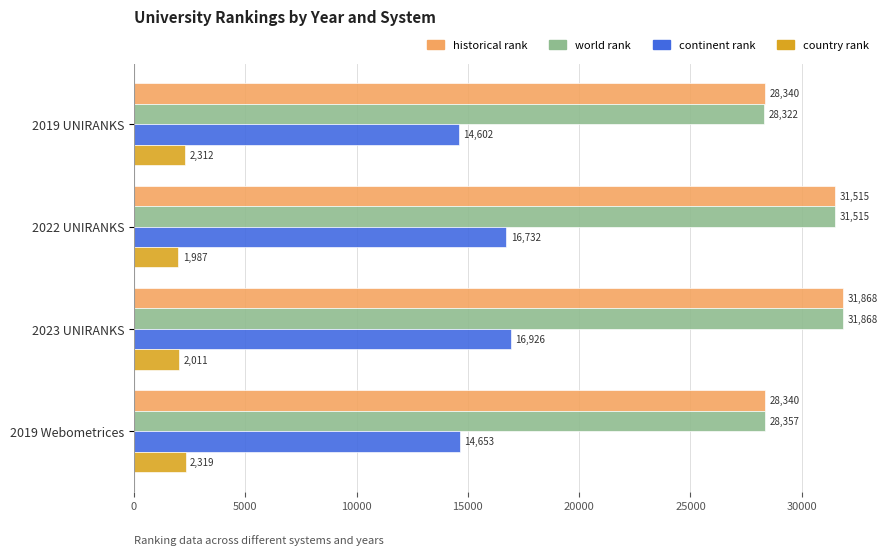

Which series has the largest range (max minus min)?

world rank